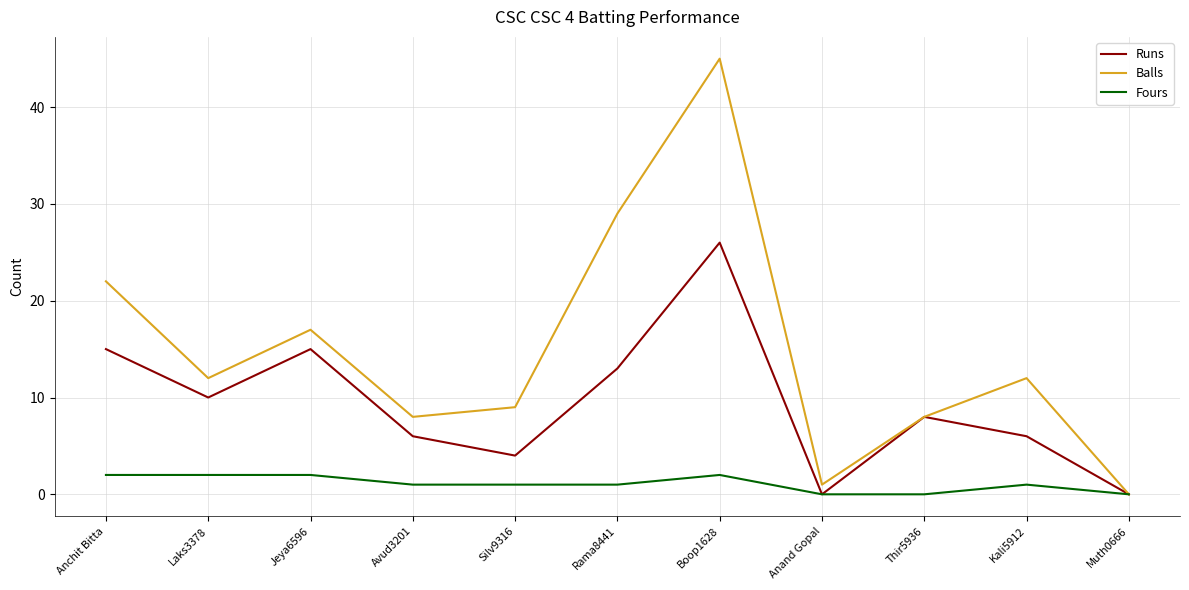

Does the chart have visible grid lines?

Yes